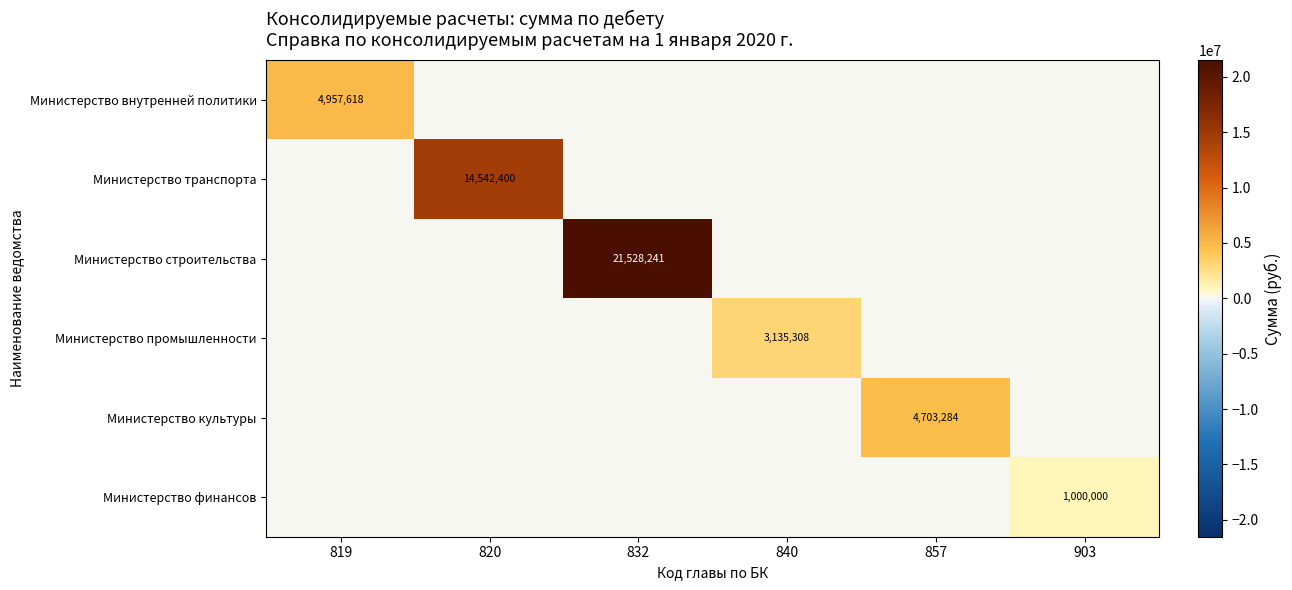

How many data points does each series have?

6